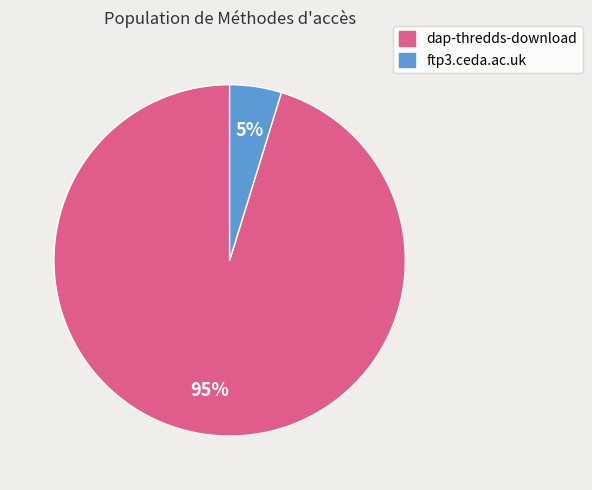

How many slices are in this pie chart?

2